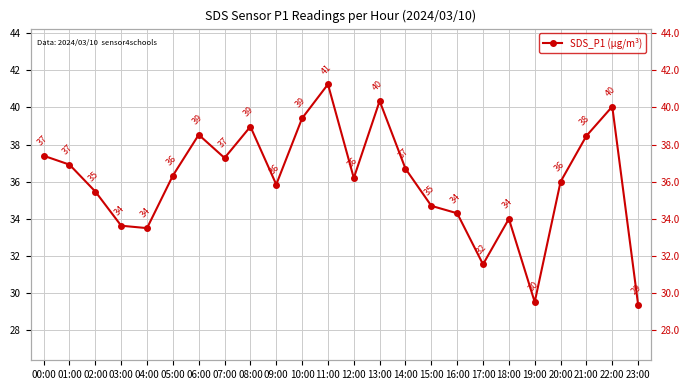

What is the sum of all values?

865.8